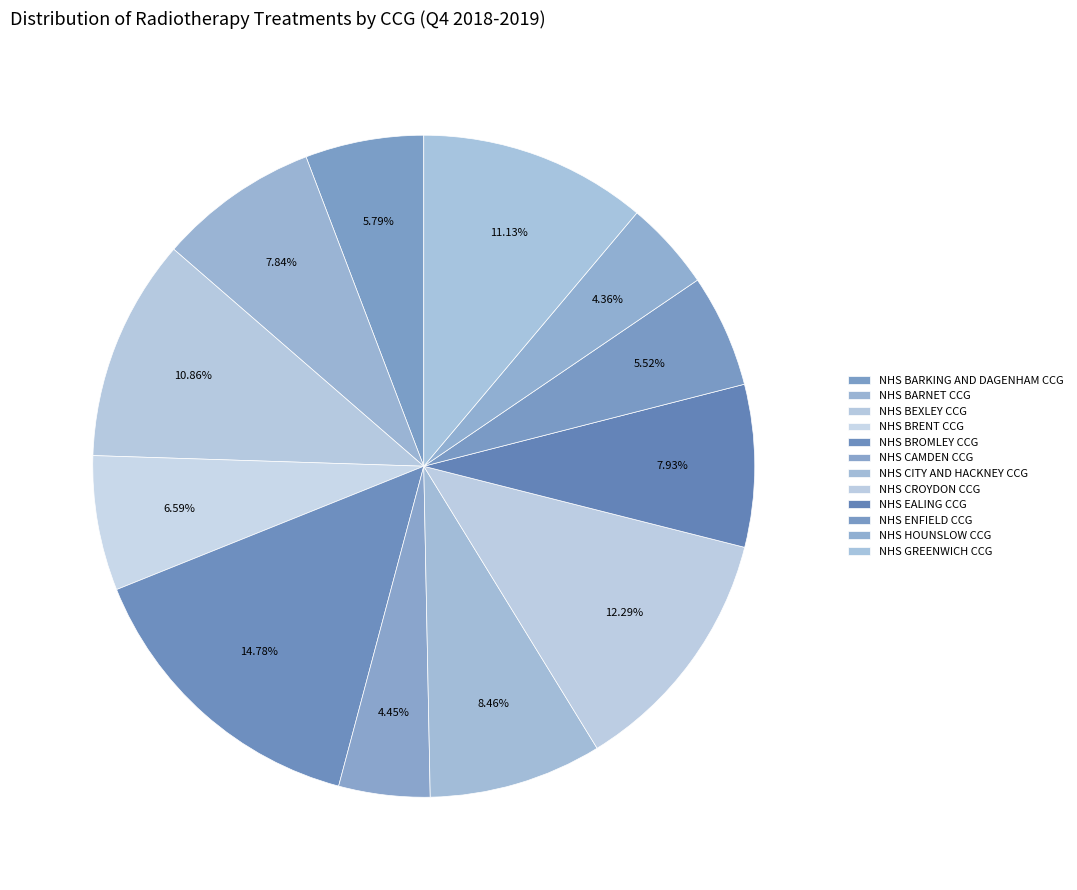

Does NHS BARKING AND DAGENHAM CCG account for over 50% of the chart?

No